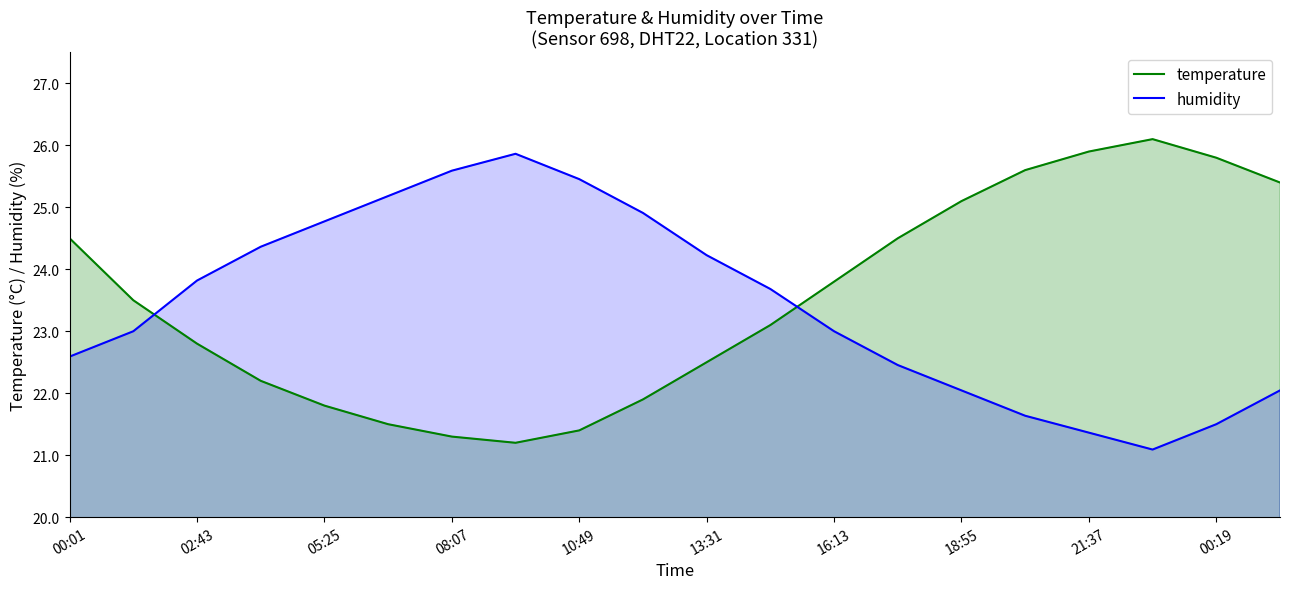

How many times do temperature and humidity cross each other?

2